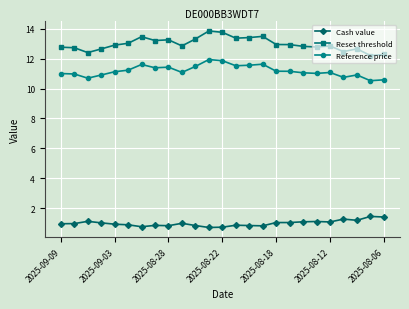

In Reference price, how many points are lower than both neighbors (excluding endpoints)?

7